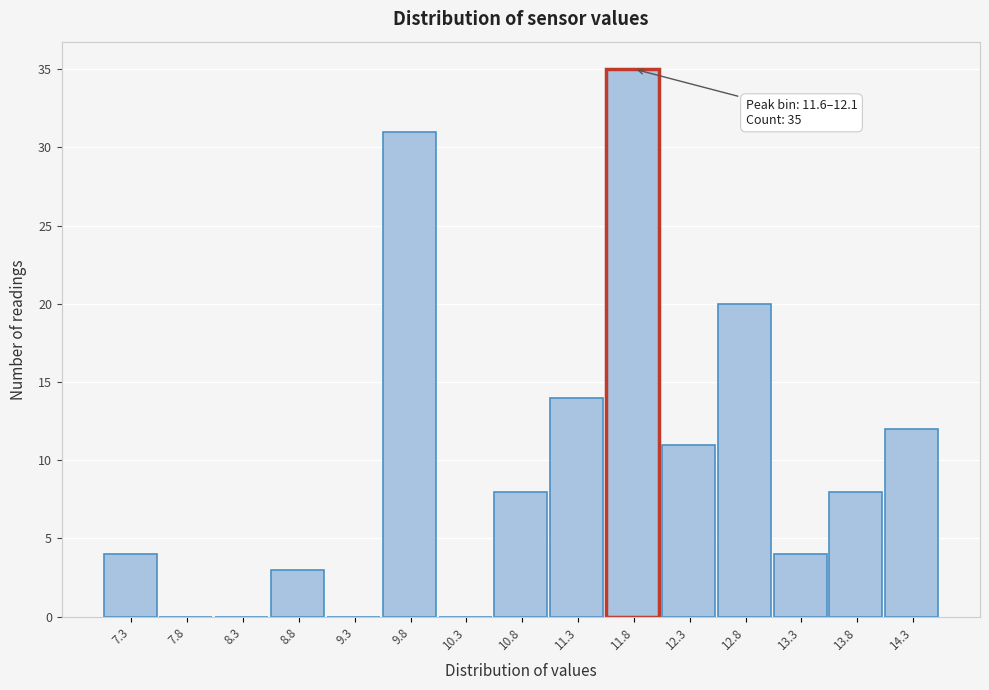

Over which range of the x-axis is the bar tallest?

11.6 to 12.1